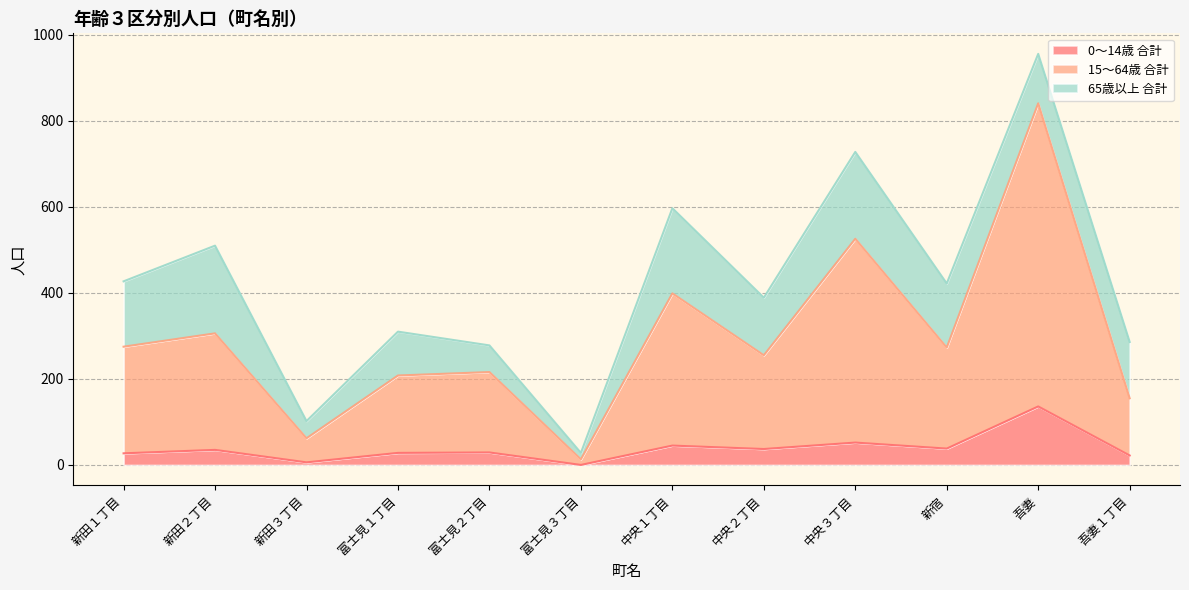

At which category does 0～14歳 合計 reach its first local peak?

新田２丁目